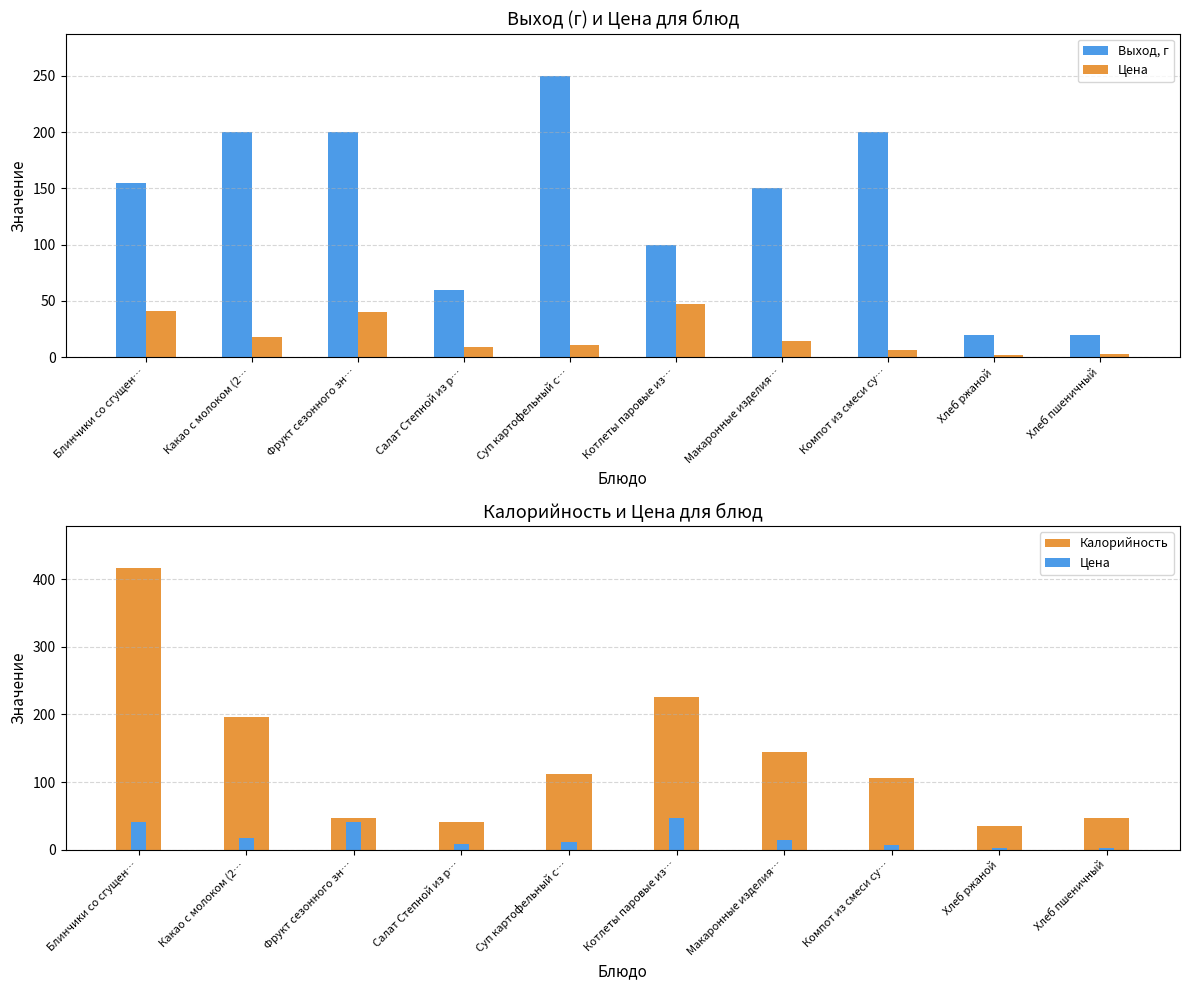

Which series has the largest total across all categories?

Калорийность